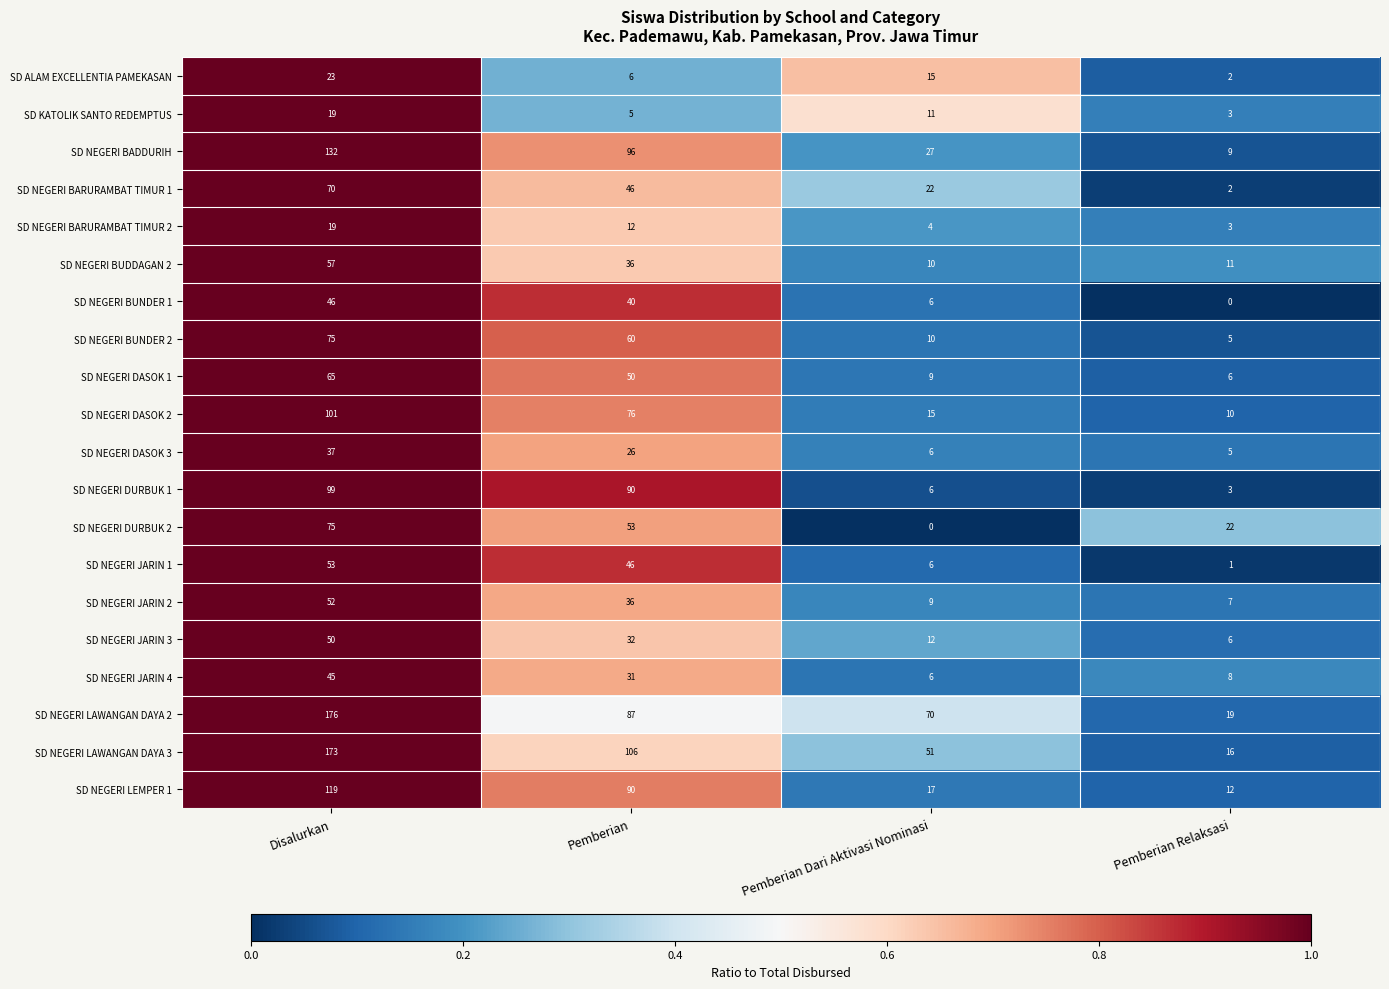

List the labels in order of SD NEGERI JARIN 3 value, largest first.

Disalurkan, Pemberian, Pemberian Dari Aktivasi Nominasi, Pemberian Relaksasi